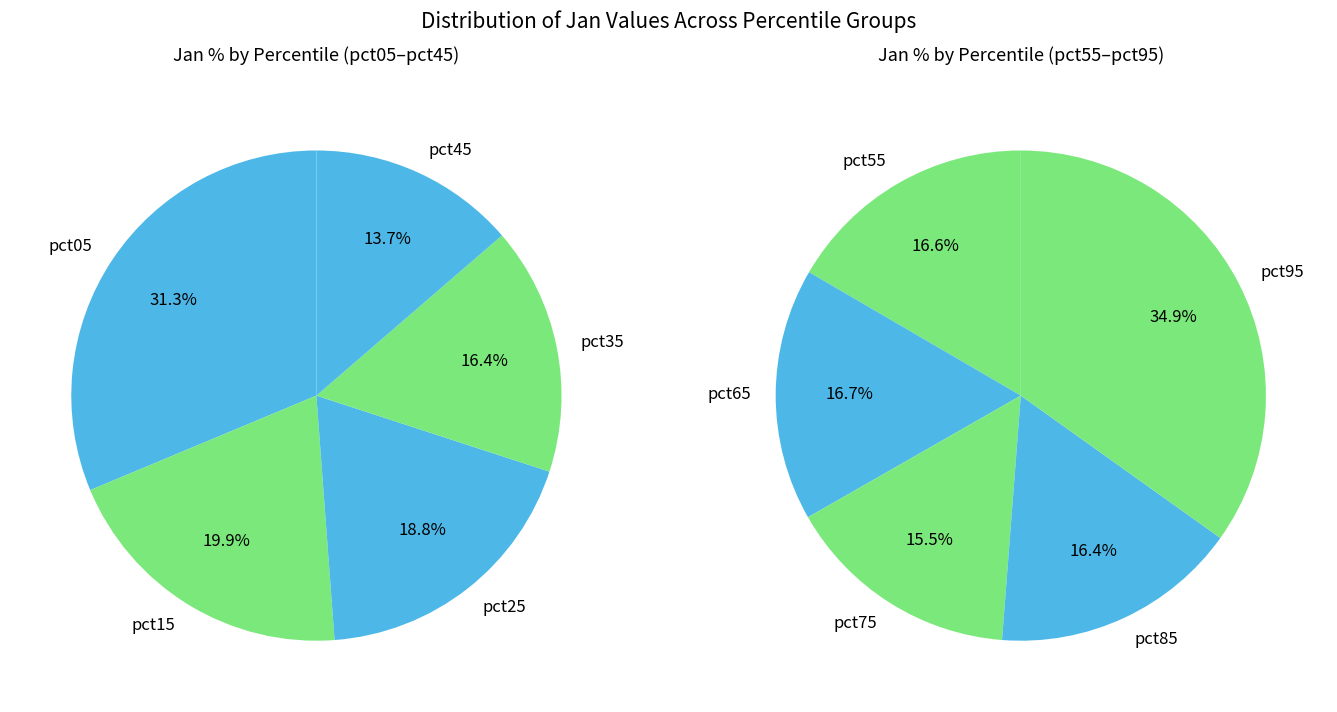

How many slices are in this pie chart?

10